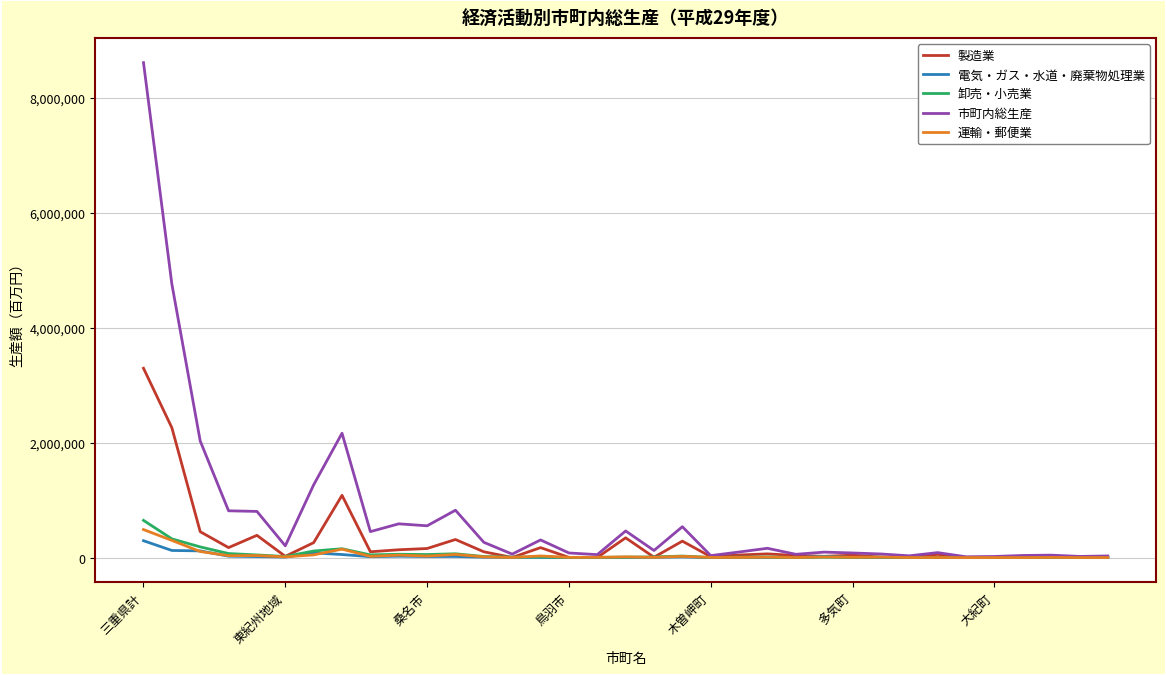

Which series has the largest total across all categories?

市町内総生産